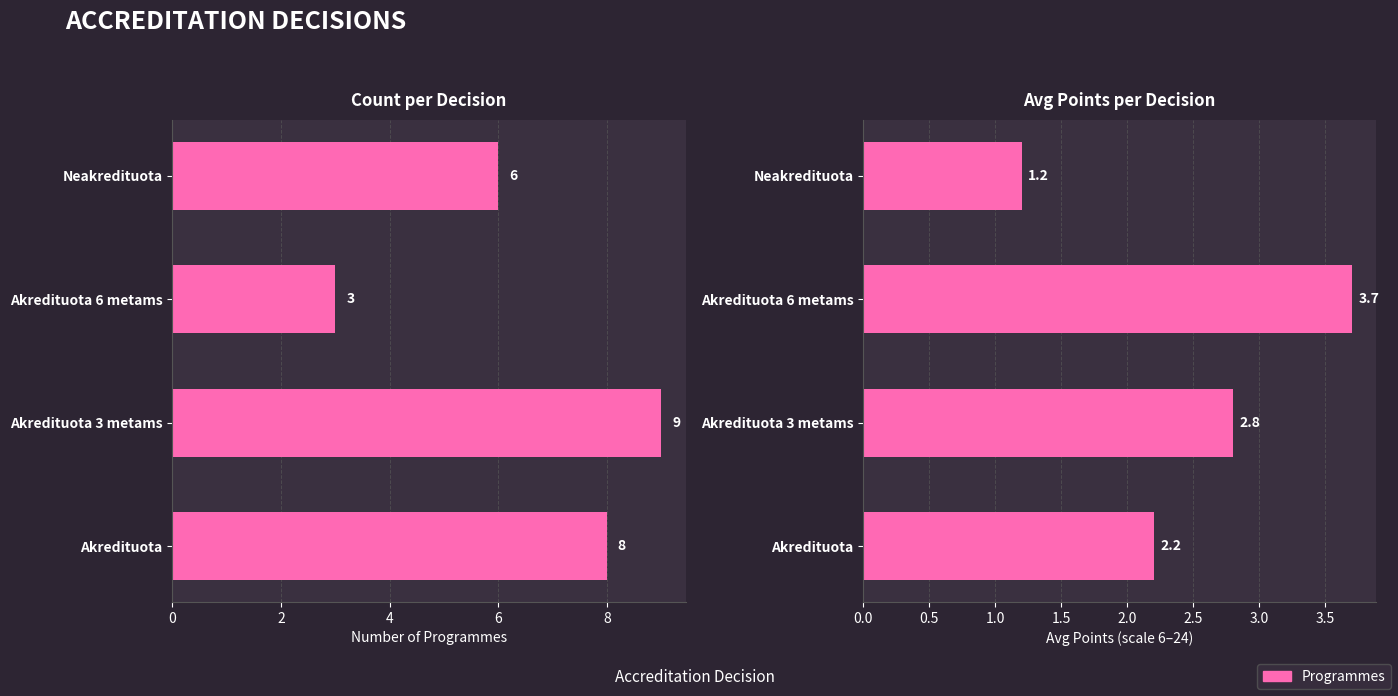

Count the number of data series in this chart.

2